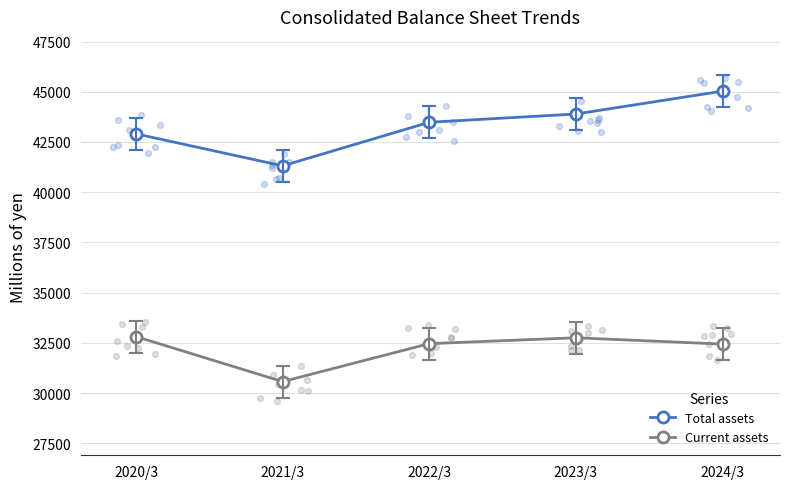

At which category is the sum across all series the highest?

2024/3